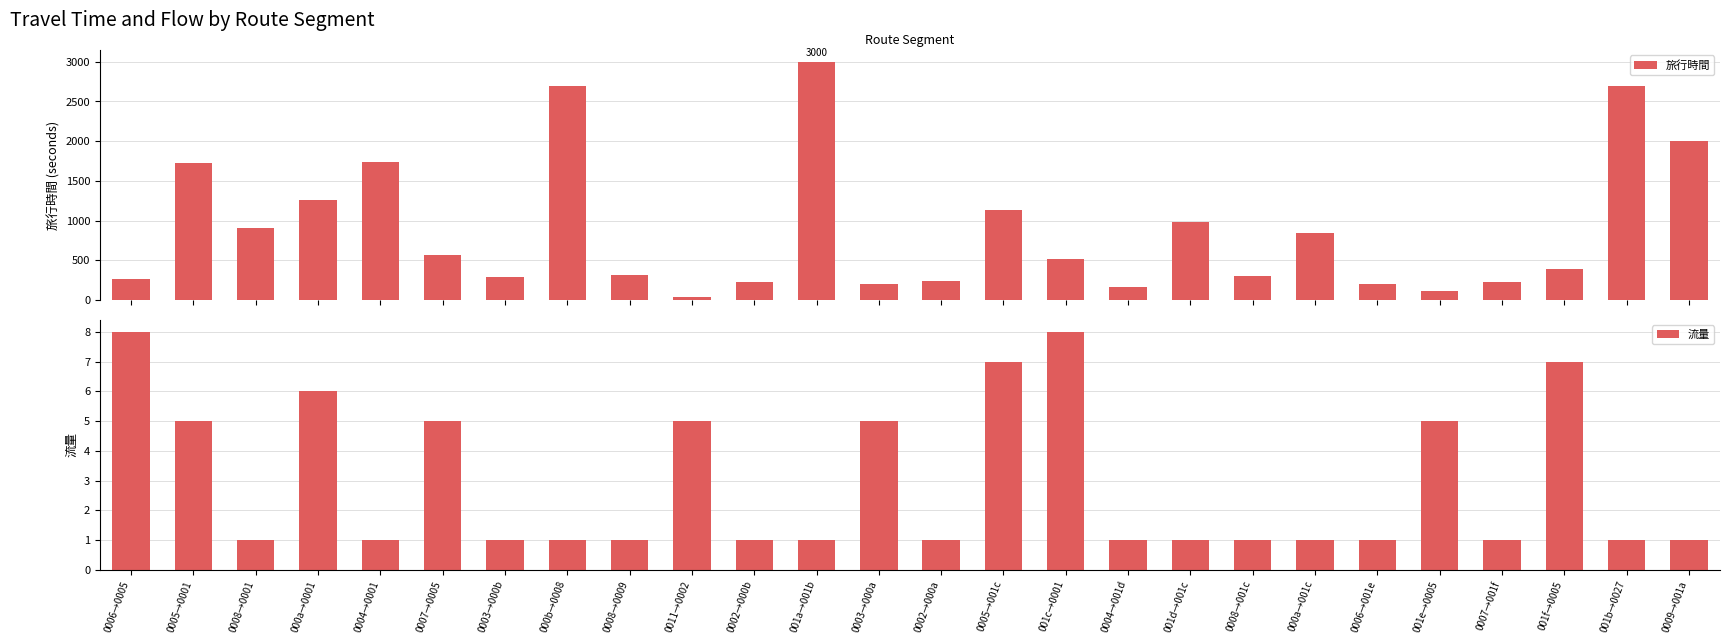

What is the difference between the maximum and minimum values in the 旅行時間 series?

2970